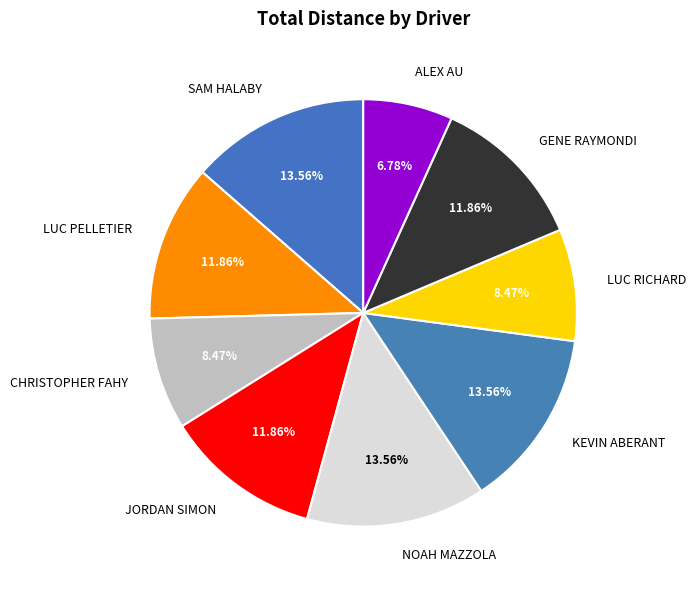

To the nearest percent, what is the average slice percentage?

11%